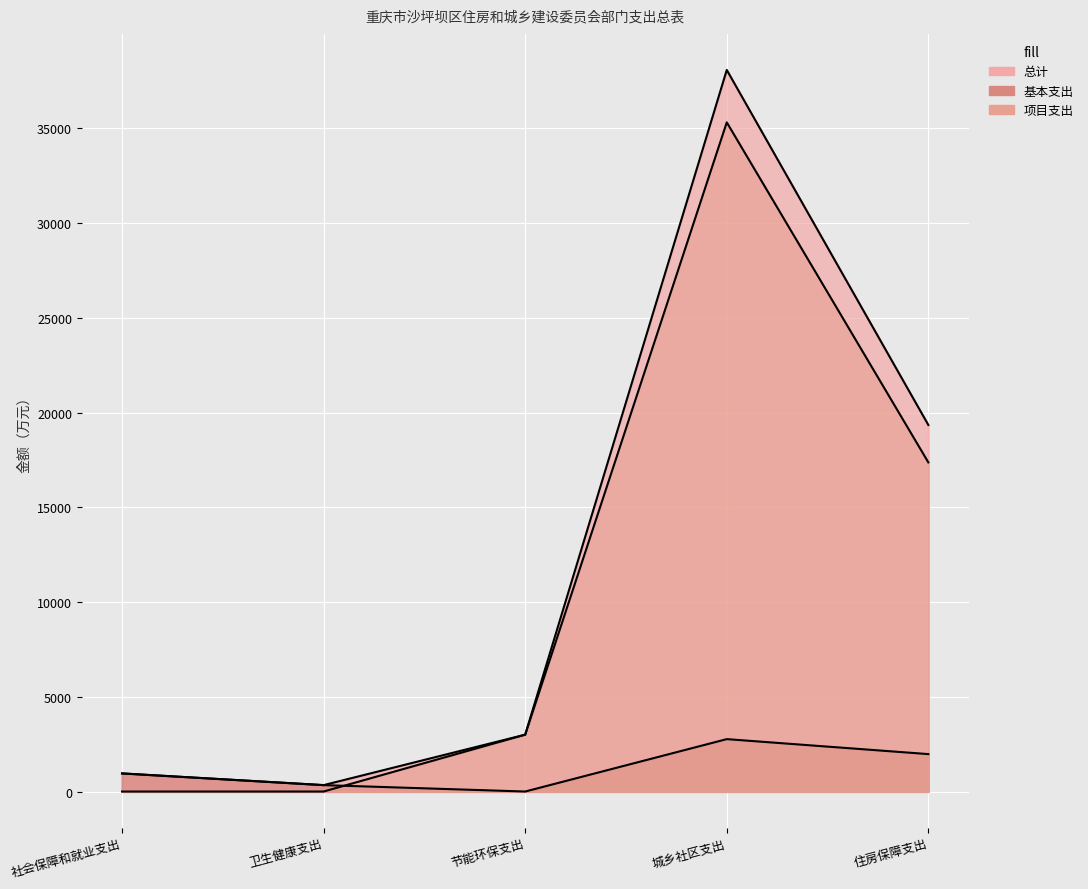

How many positive values does the 项目支出 series have?

3